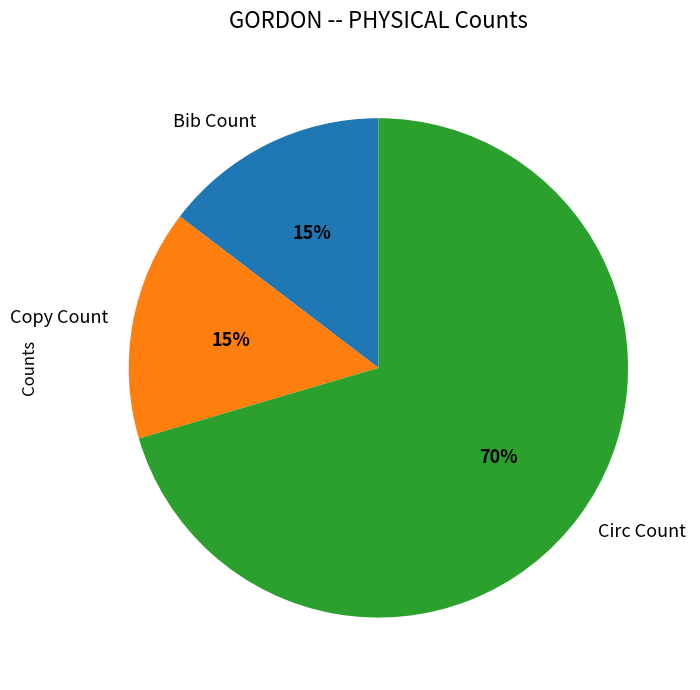

What is the largest slice in the pie chart?

Circ Count